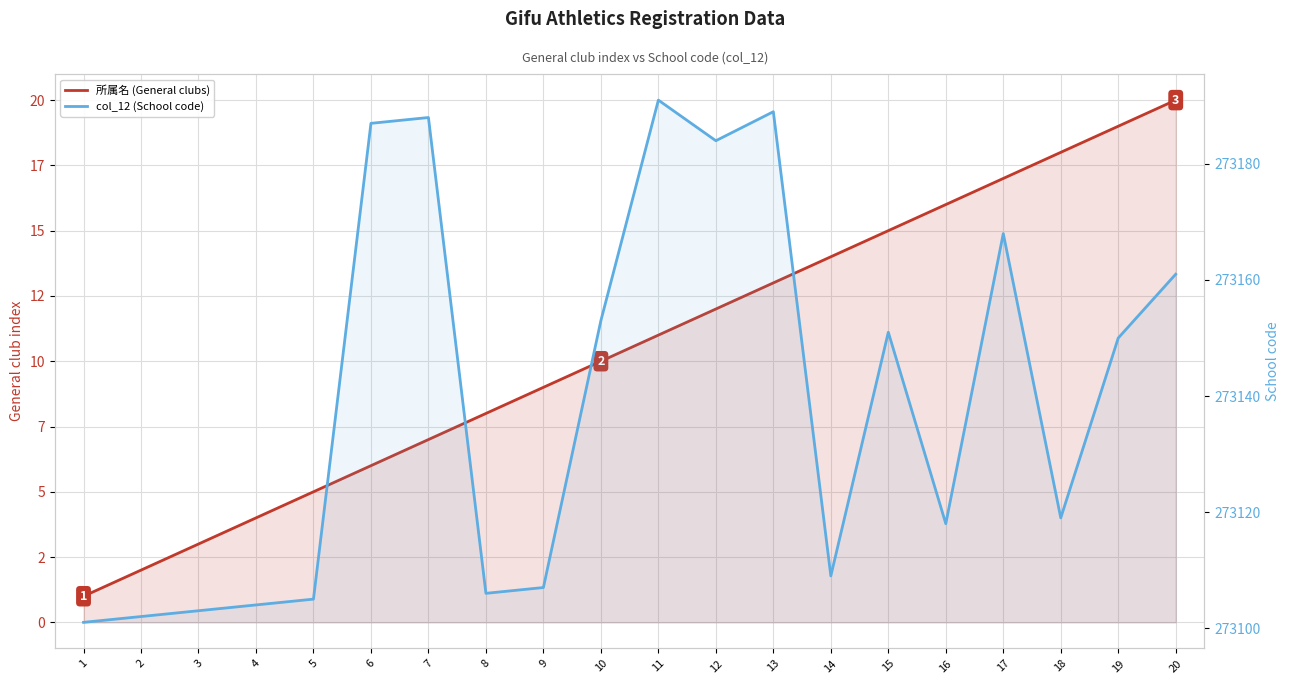

Reading left to right, what are all the values shown in this chart?

所属名 (General clubs): 1	2	3	4	5	6	7	8	9	10	11	12	13	14	15	16	17	18	19	20
col_12 (School code): 273101	273102	273103	273104	273105	273187	273188	273106	273107	273153	273191	273184	273189	273109	273151	273118	273168	273119	273150	273161